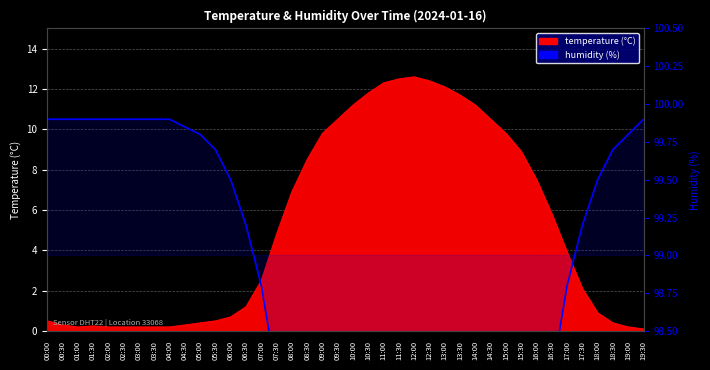

True or false: humidity and temperature cross at least once.

False